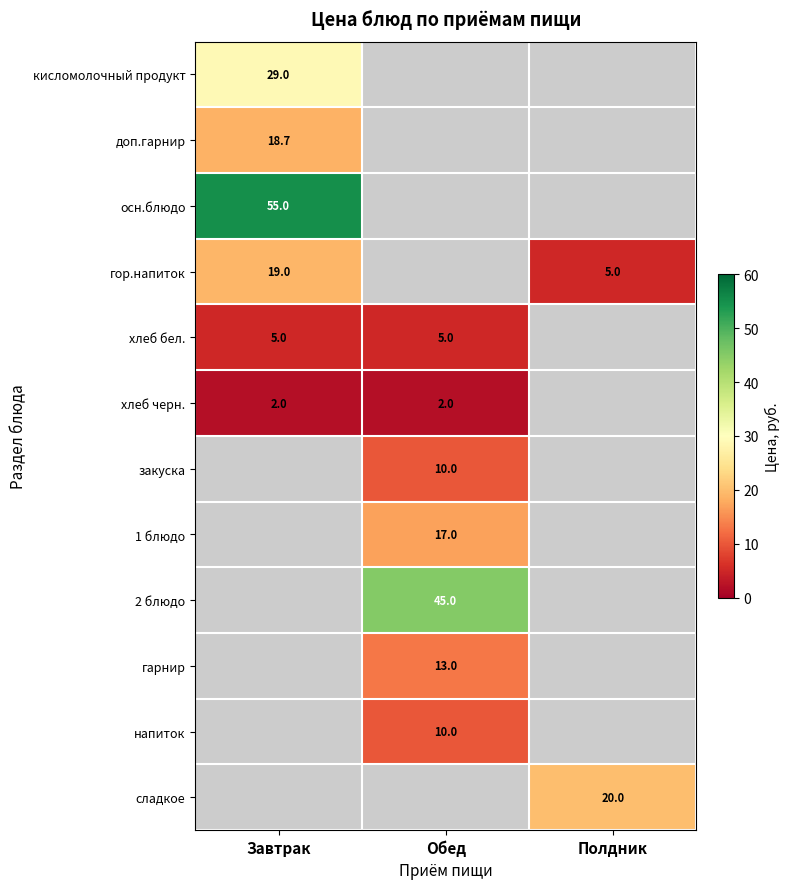

Which series has the widest spread of values?

гор.напиток